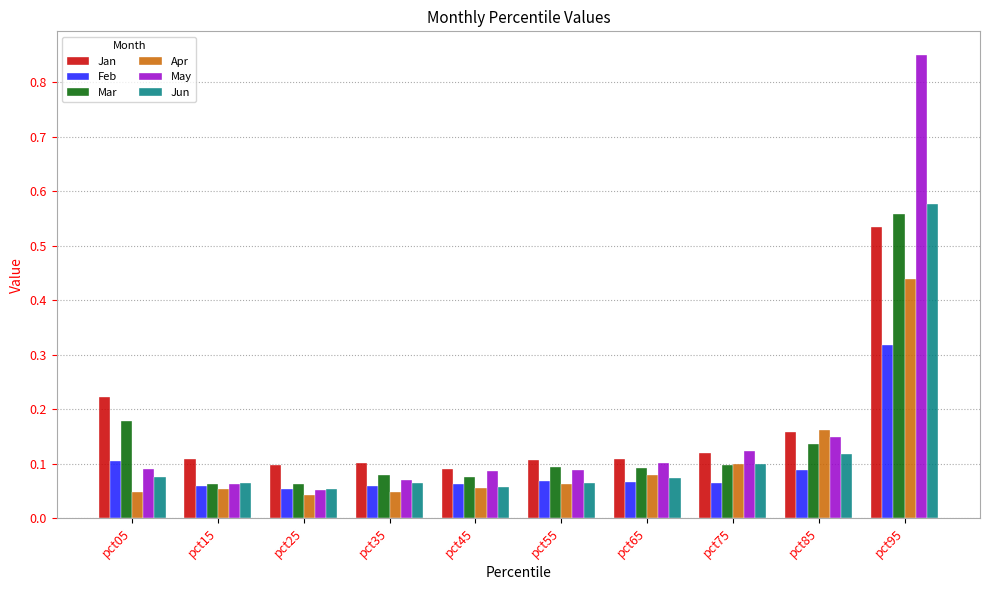

What is the sum of all May values?

1.7